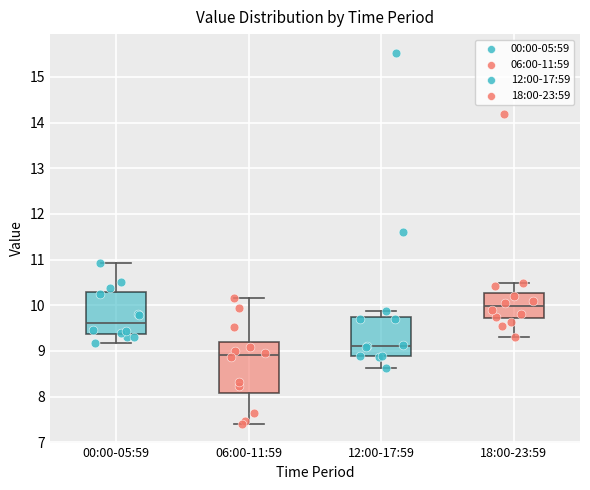

Which box has the highest median line?

18:00-23:59